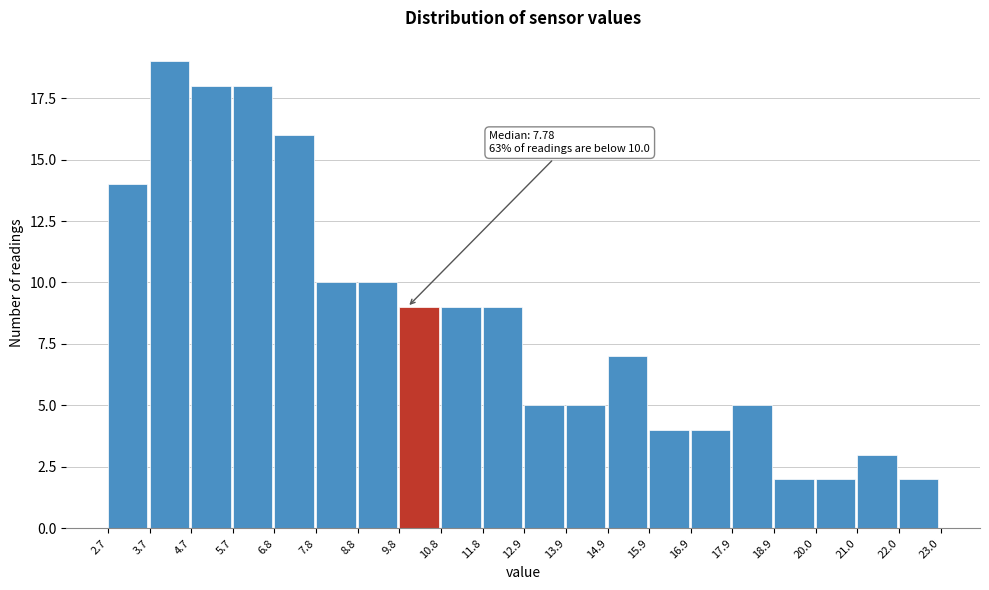

Which range on the x-axis has the tallest bar?

3.7 to 4.7